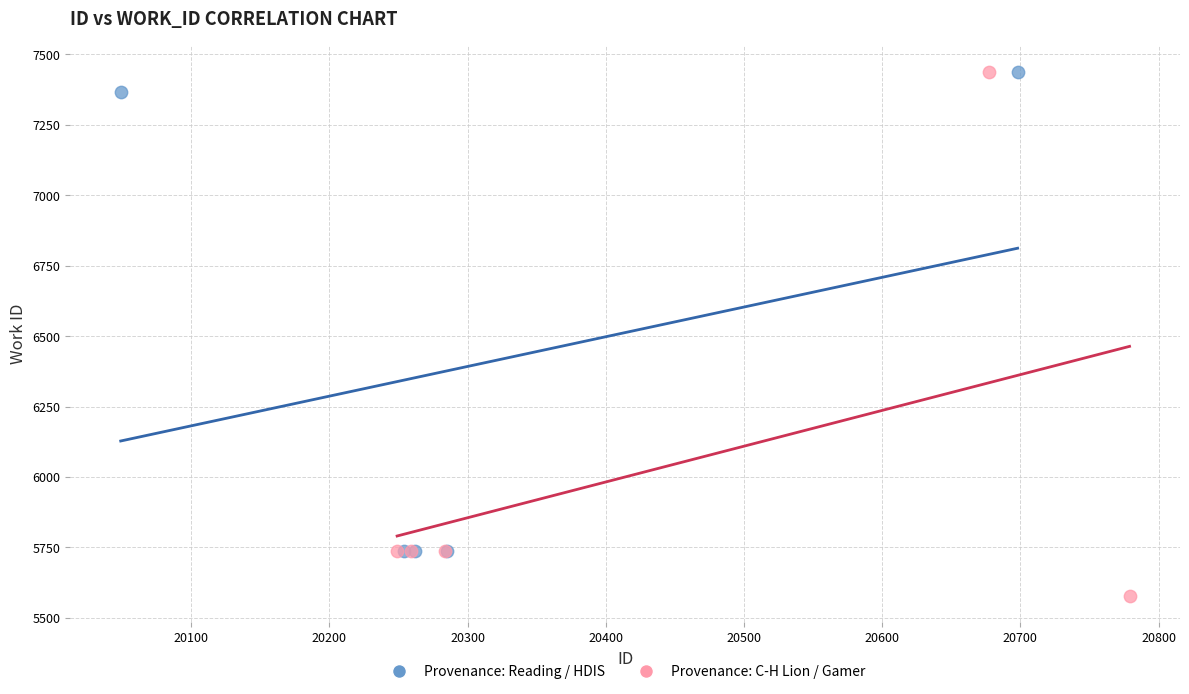

What are all the series names shown in the legend?

Provenance: Reading / HDIS, Provenance: C-H Lion / Gamer